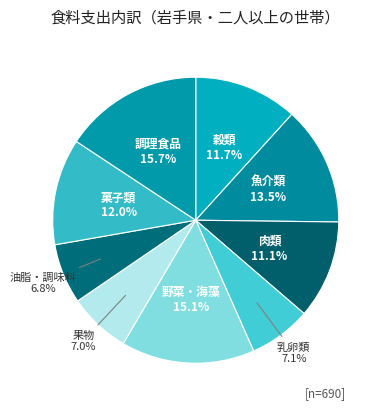

How many segments does this pie chart have?

9